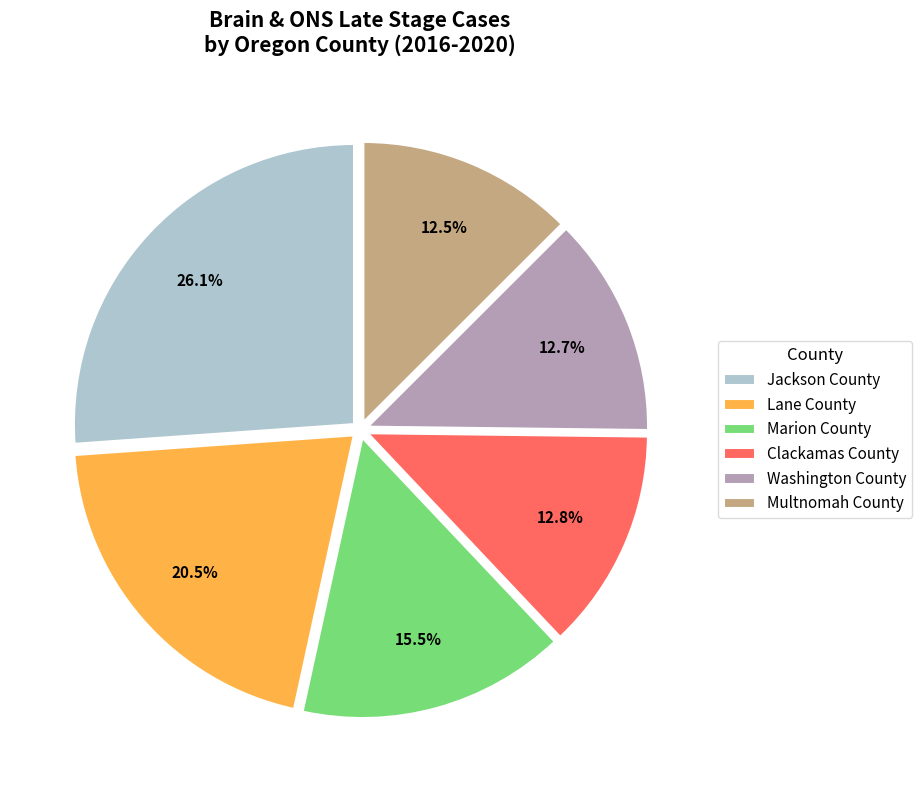

What is the ratio of the value at Multnomah County to the value at Marion County?

0.8